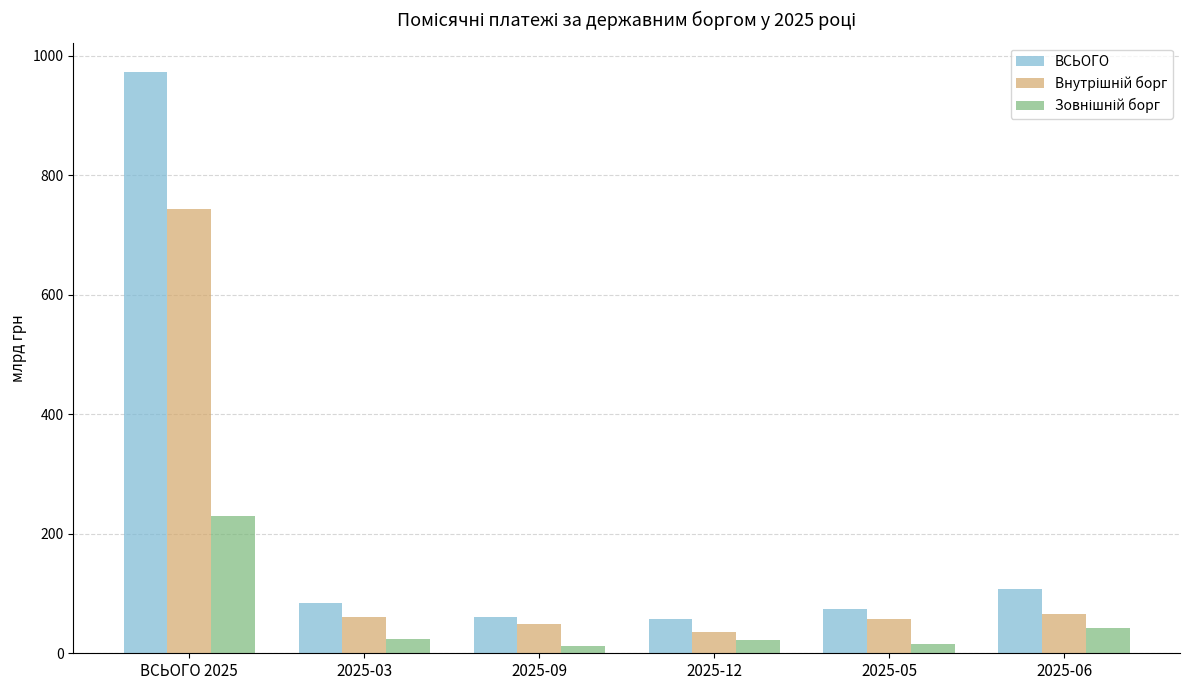

Does the chart contain stacked bars?

No